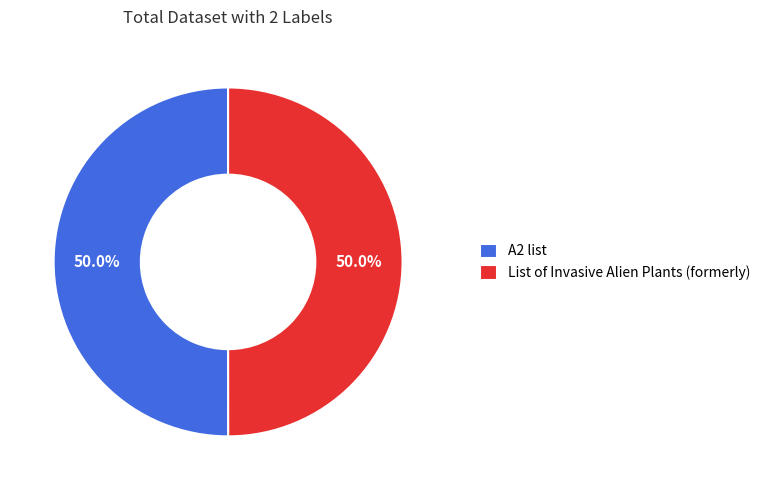

What percentage is the A2 list slice, to the nearest percent?

50%